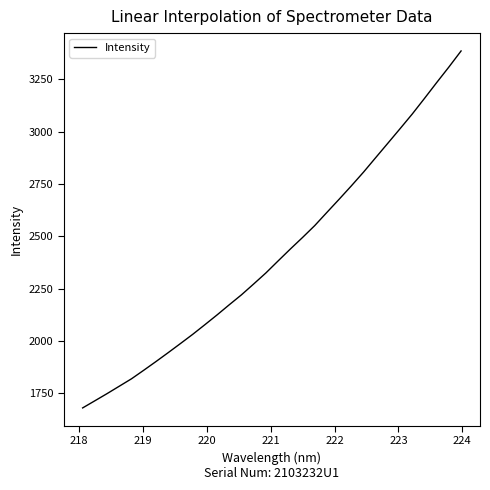

True or false: there are more than 2 points higher than both neighbors.

False